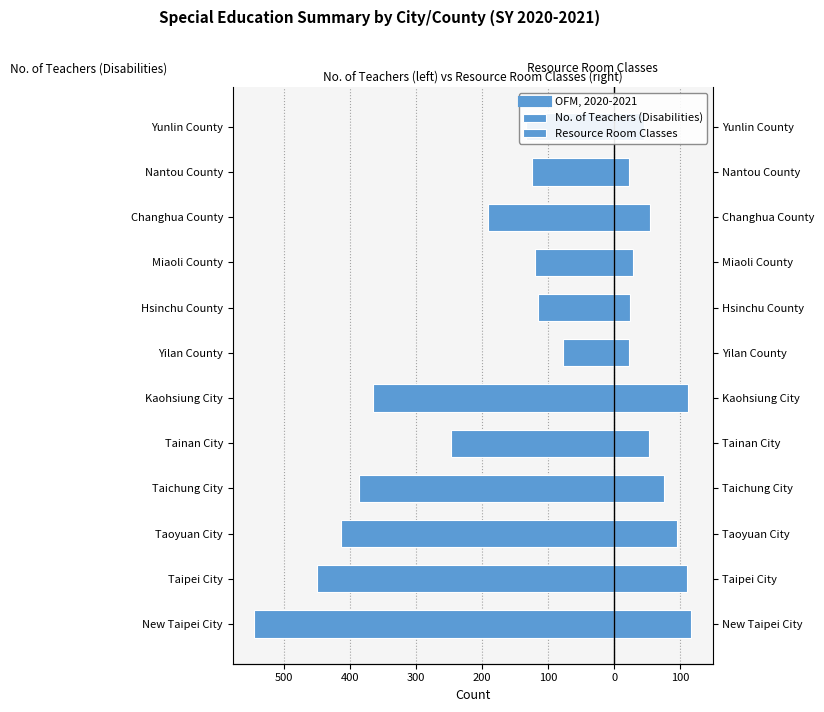

How many bars are there in total?

24